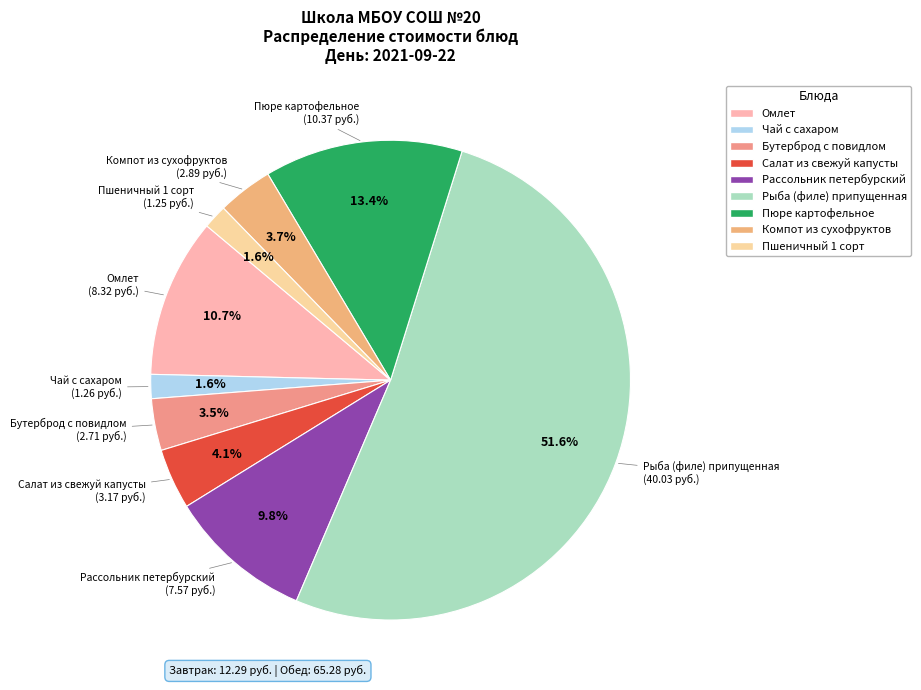

To the nearest percent, what percentage of the pie is Рассольник петербурский?

10%